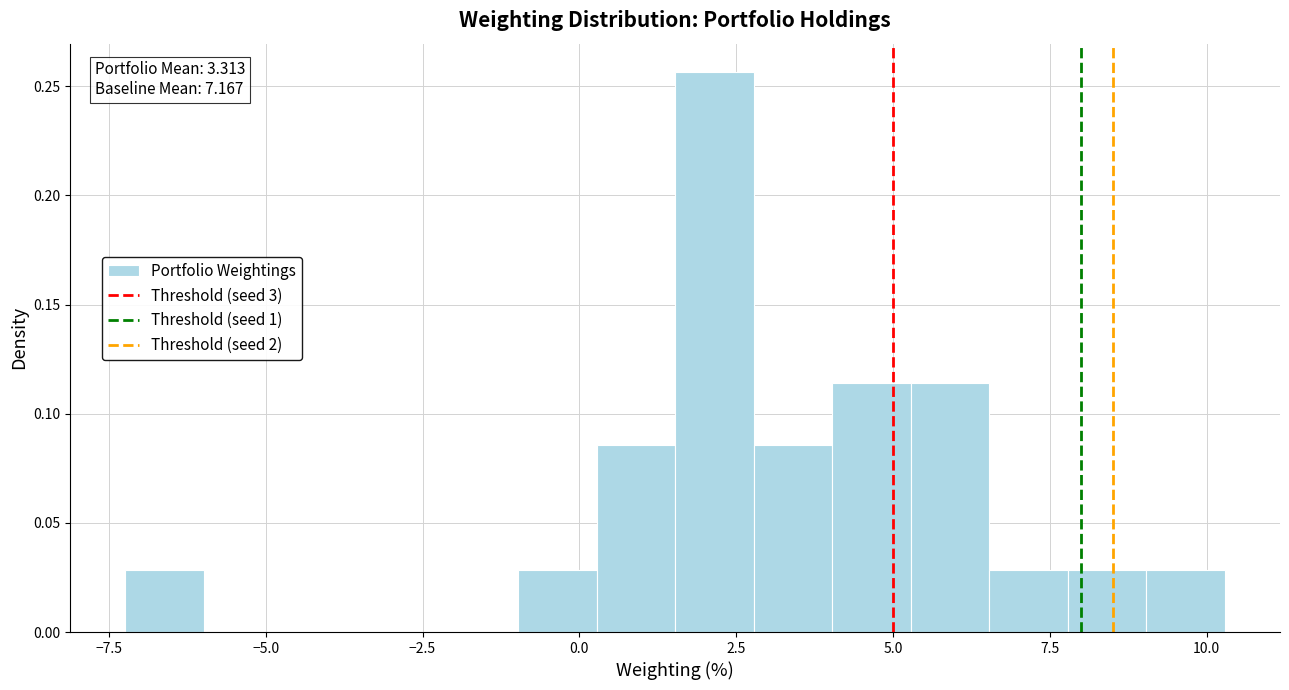

Read against the x-axis, roughly where is the centre of the tallest bar?

2.0